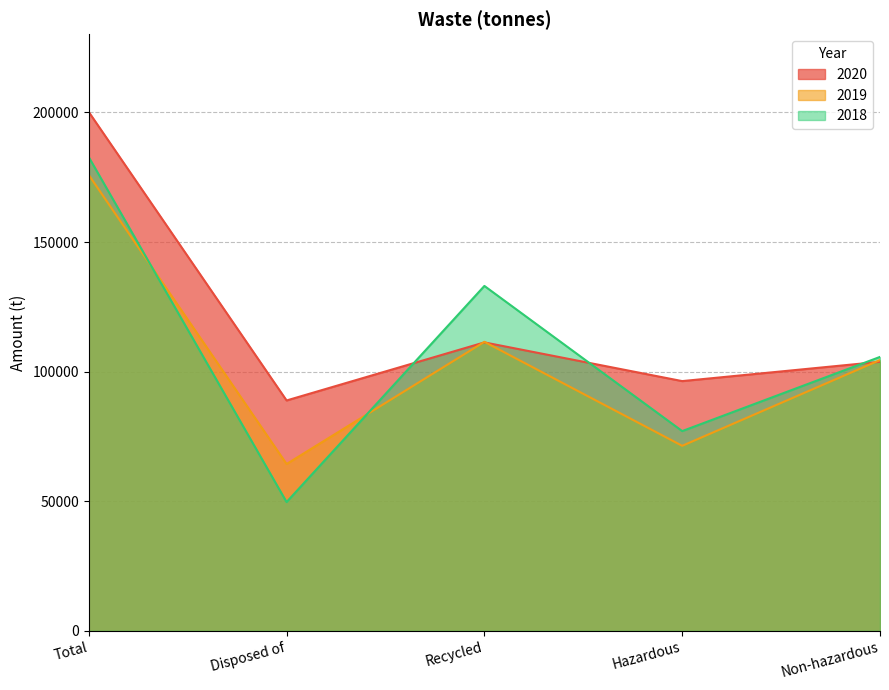

Where does the 2019 series first go above 104480?

Total